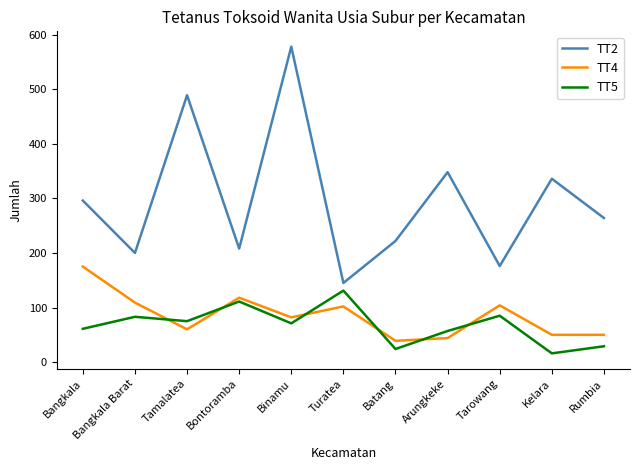

Which series changed the most between Bangkala and Kelara?

TT4